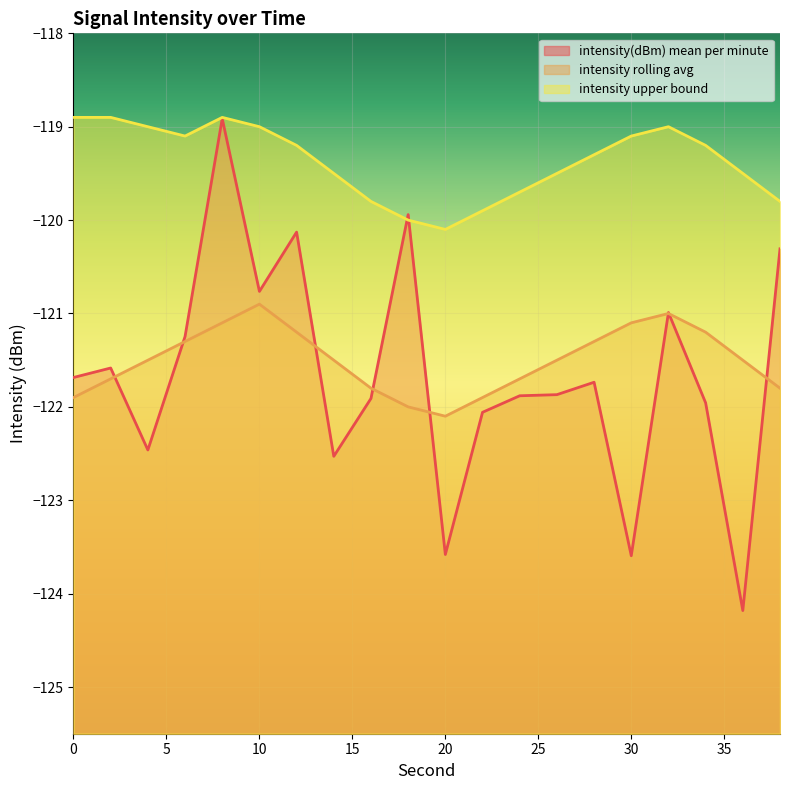

Which has a higher value, 0 or 6?

6